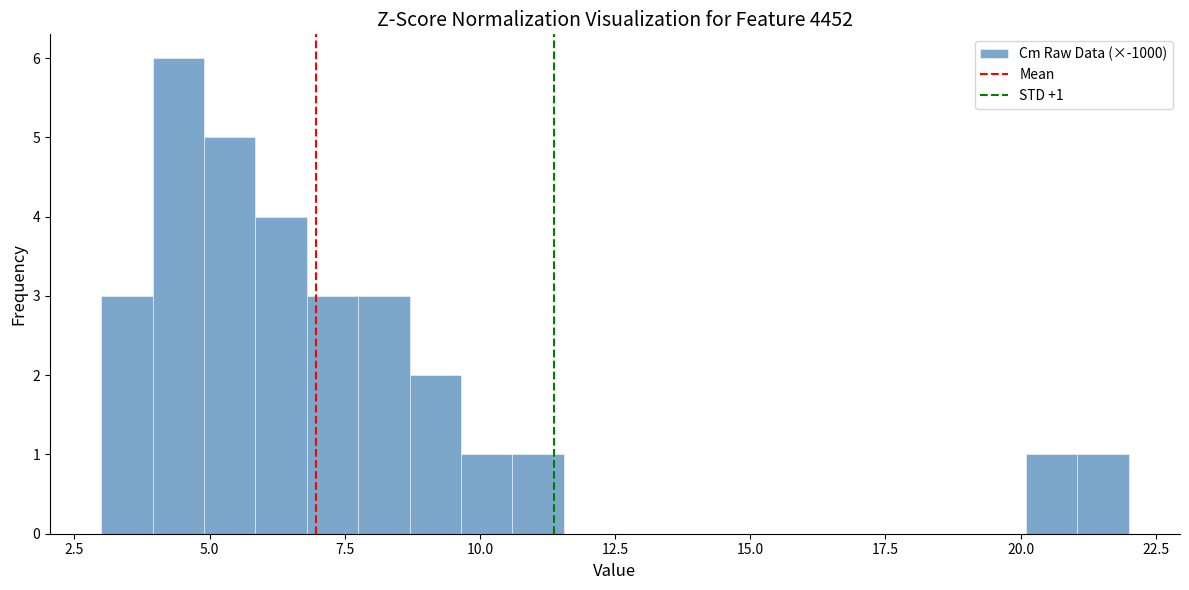

Read against the x-axis, roughly where is the centre of the tallest bar?

4.5